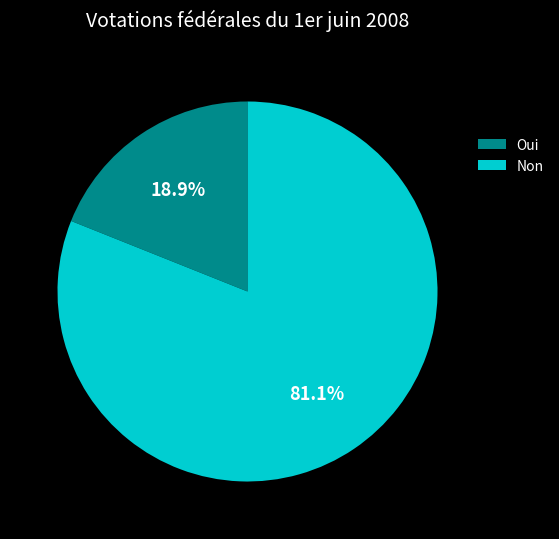

Count the number of slices in the pie.

2